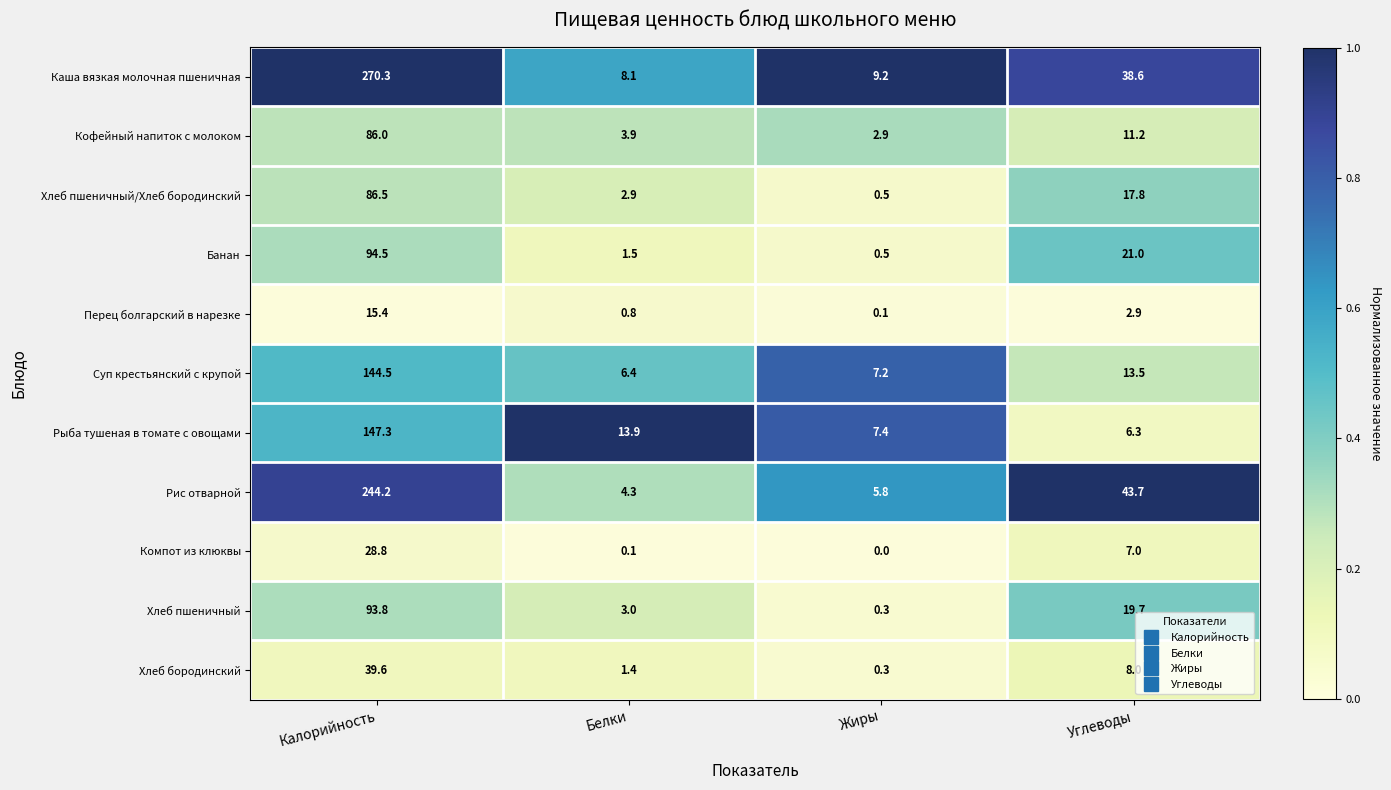

What is the minimum value for Хлеб пшеничный/Хлеб бородинский?

0.5